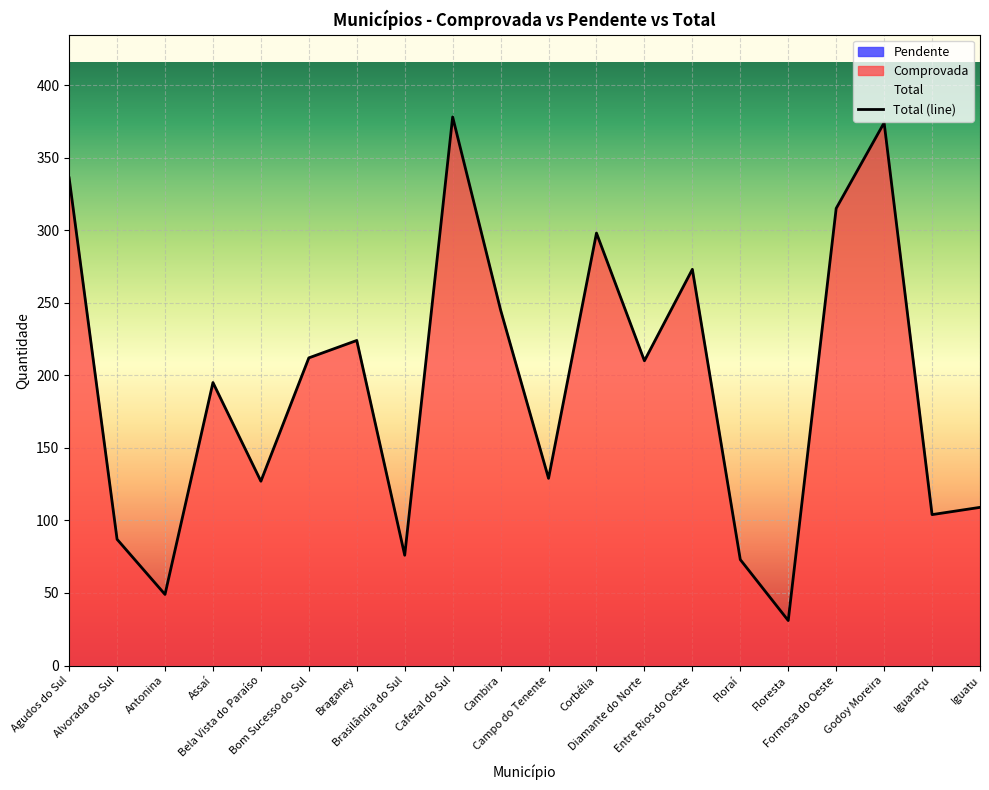

Where is the first local minimum?

Antonina